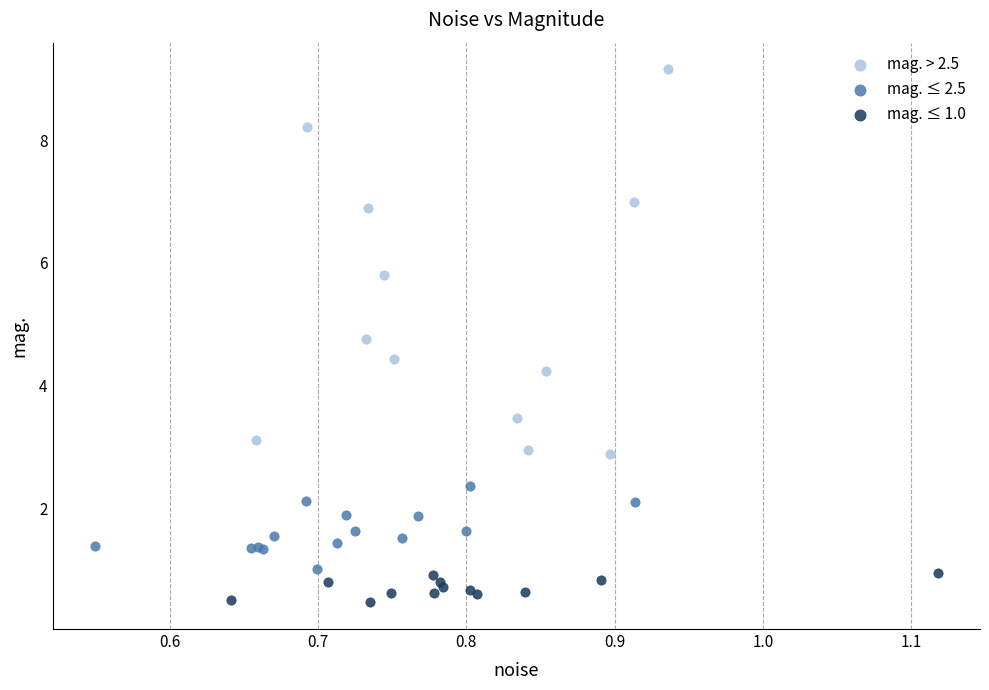

Which series has the largest Y range (max minus min)?

mag. > 2.5